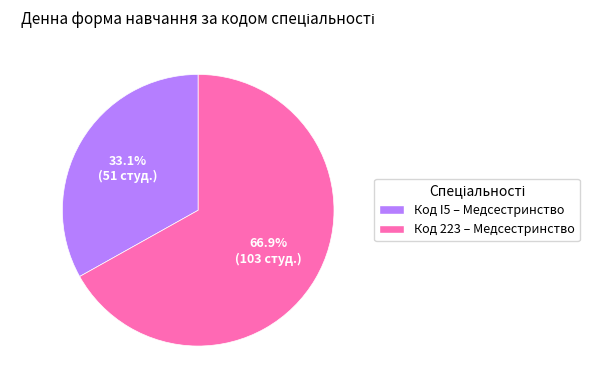

Which has a higher value, Код I5 – Медсестринство or Код 223 – Медсестринство?

Код 223 – Медсестринство